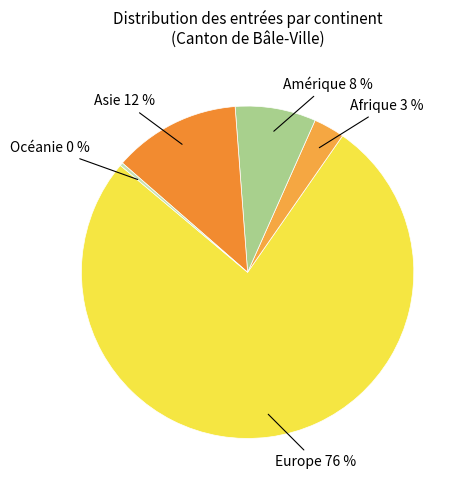

How many slices are in this pie chart?

5